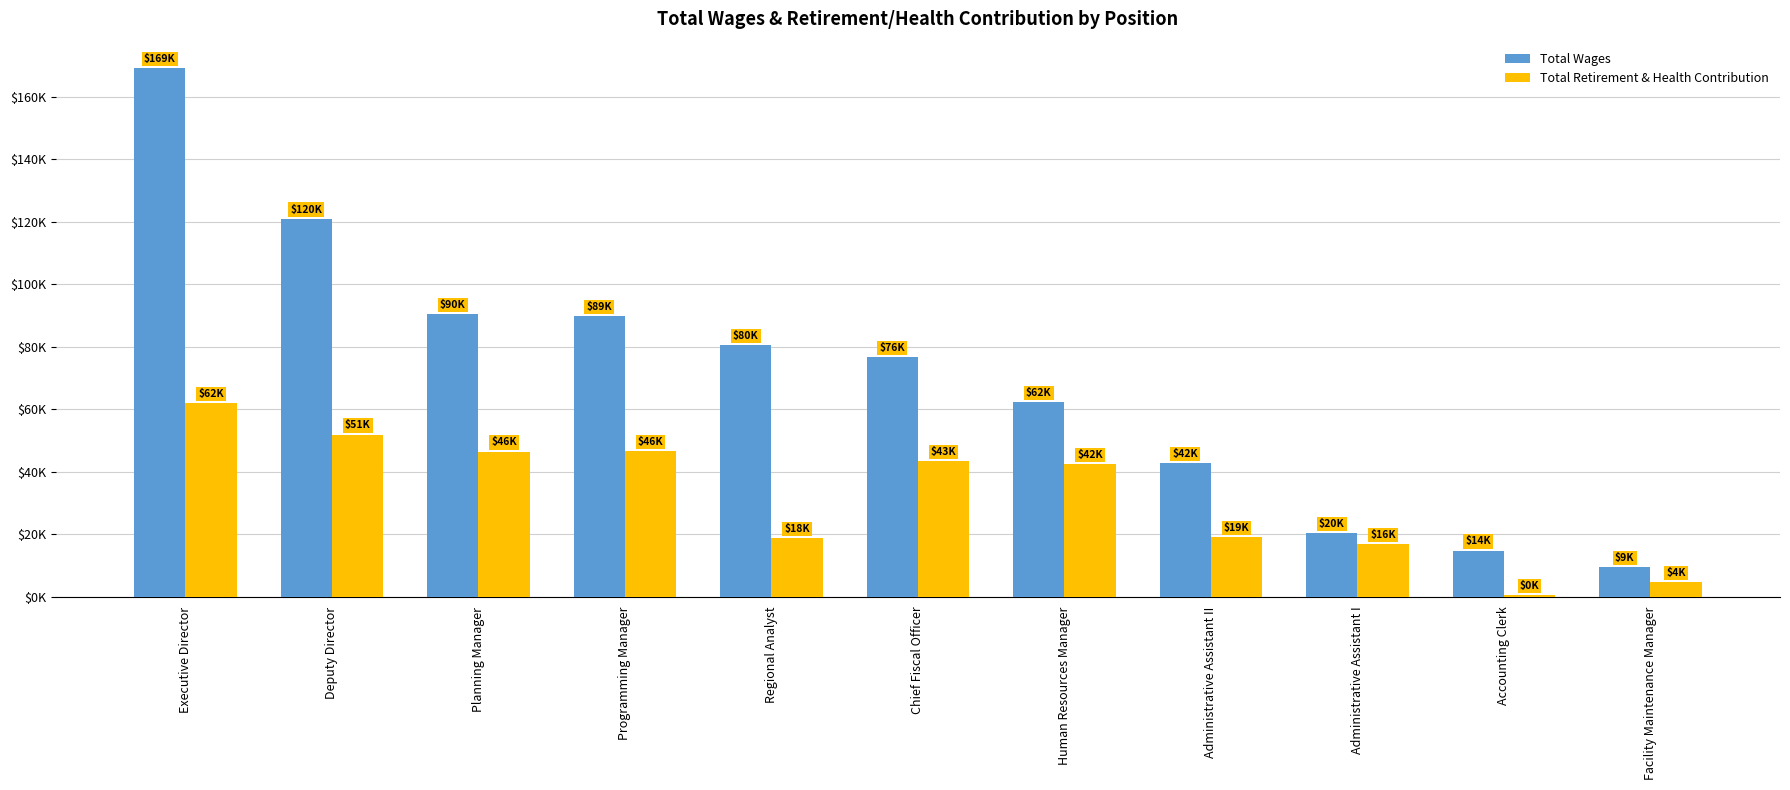

Is the value of Total Wages at Programming Manager greater than the value of Total Retirement & Health Contribution at Administrative Assistant II?

Yes